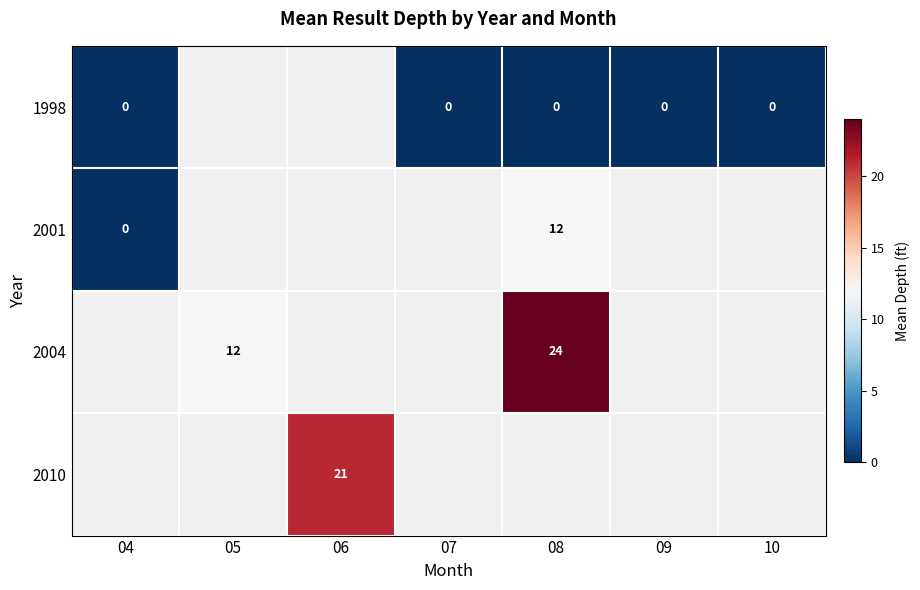

Count the number of categories in the chart.

7